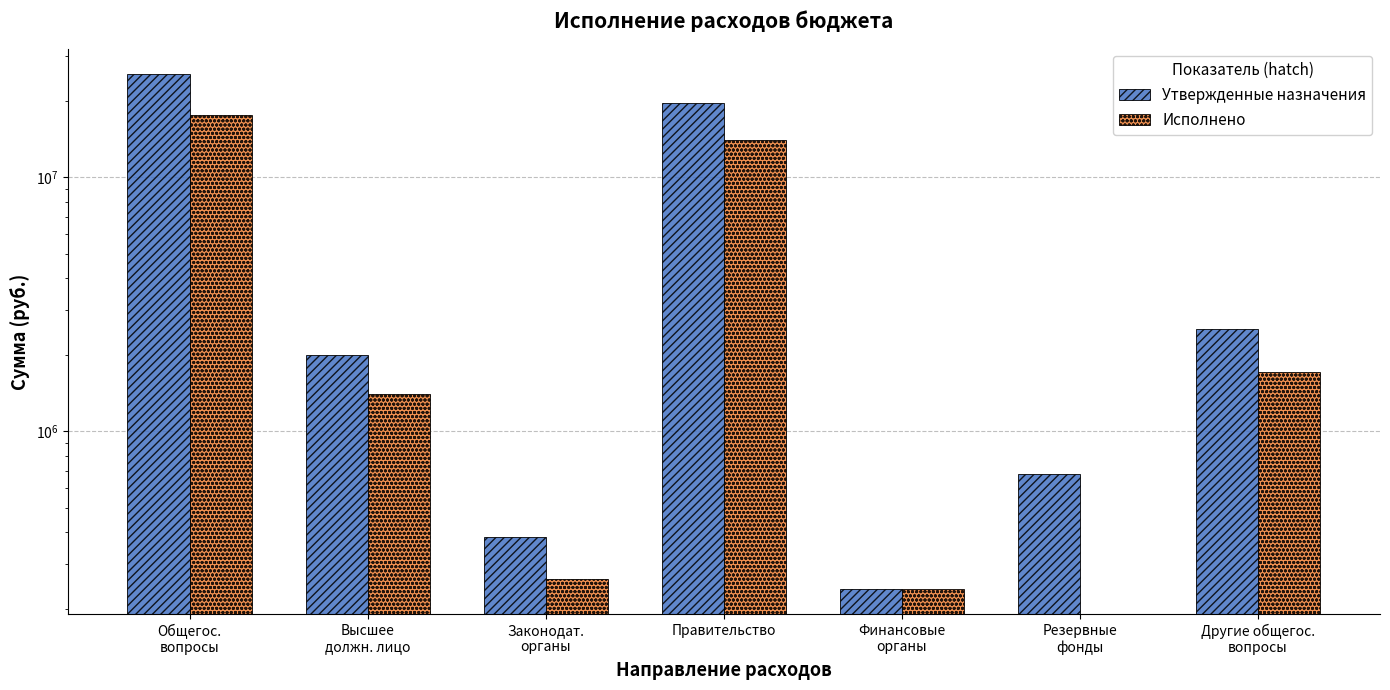

At how many categories does at least one series exceed 21694555?

1